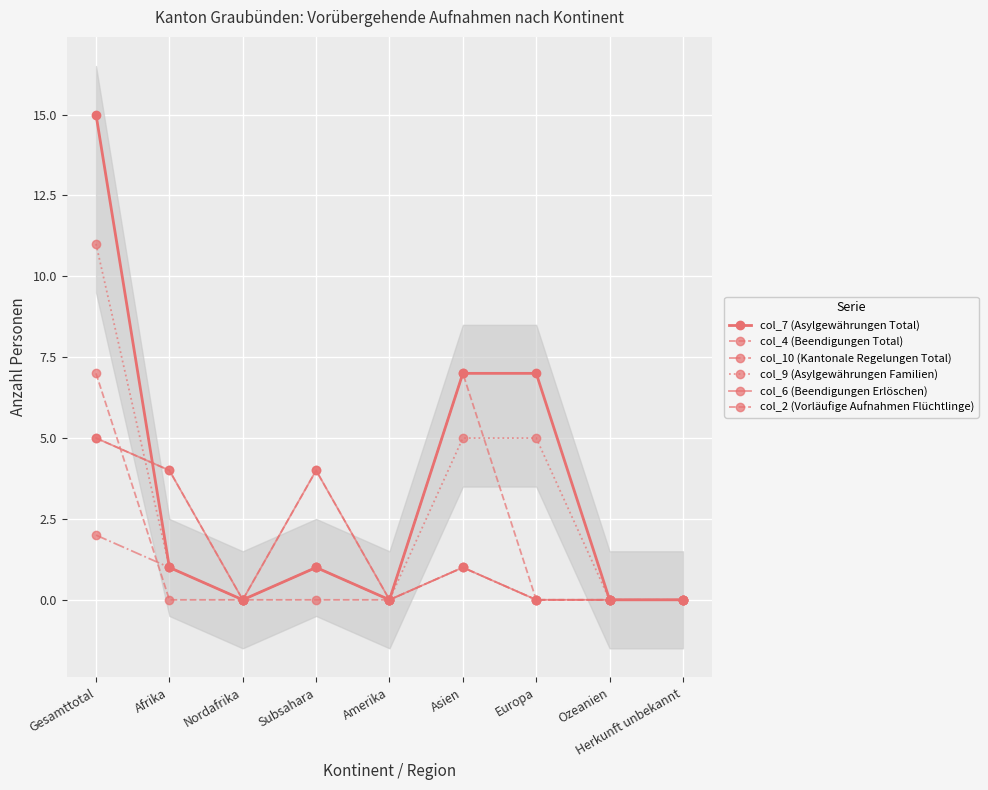

At which category is the sum across all series the highest?

Gesamttotal